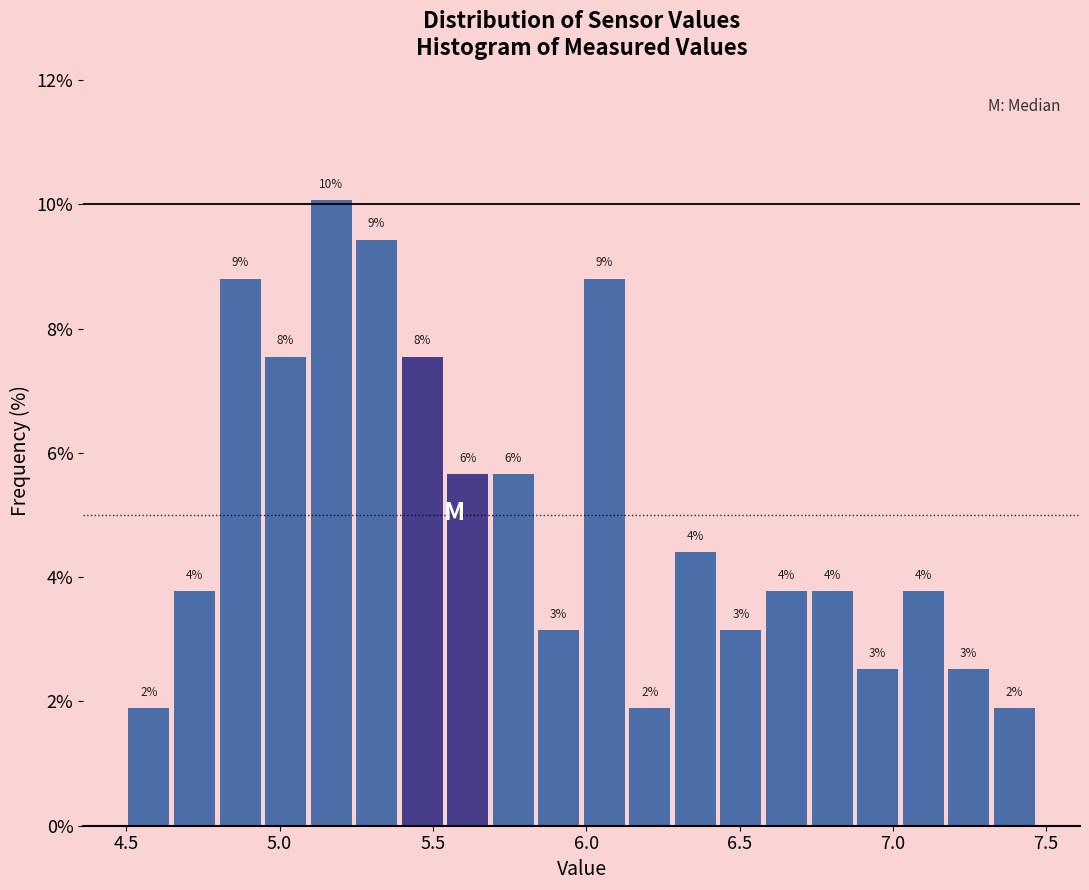

Around what value on the x-axis is the tallest bar? Give the approximate position of its centre, as read against the axis.

5.15